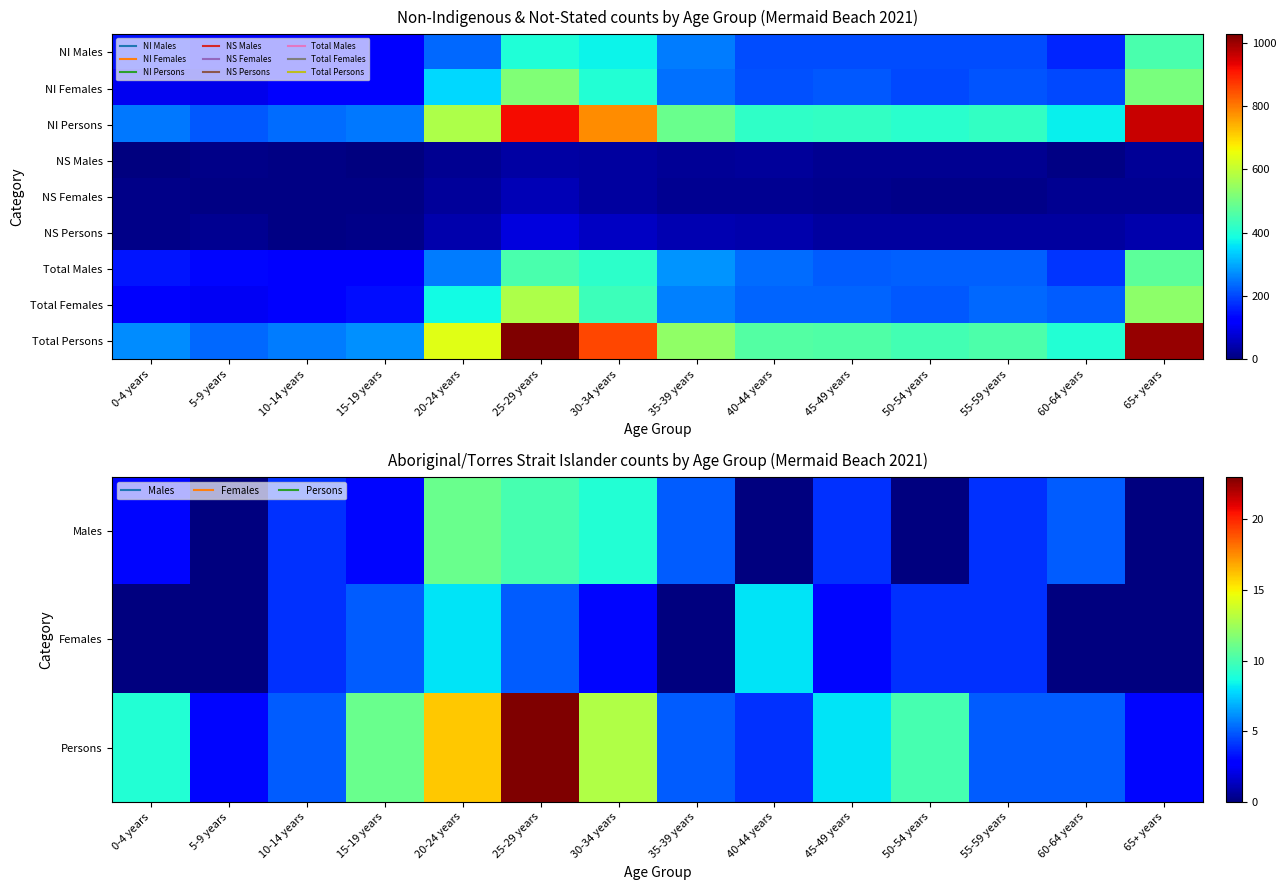

What value does the Persons series have at 45-49 years, to the nearest 10?

10